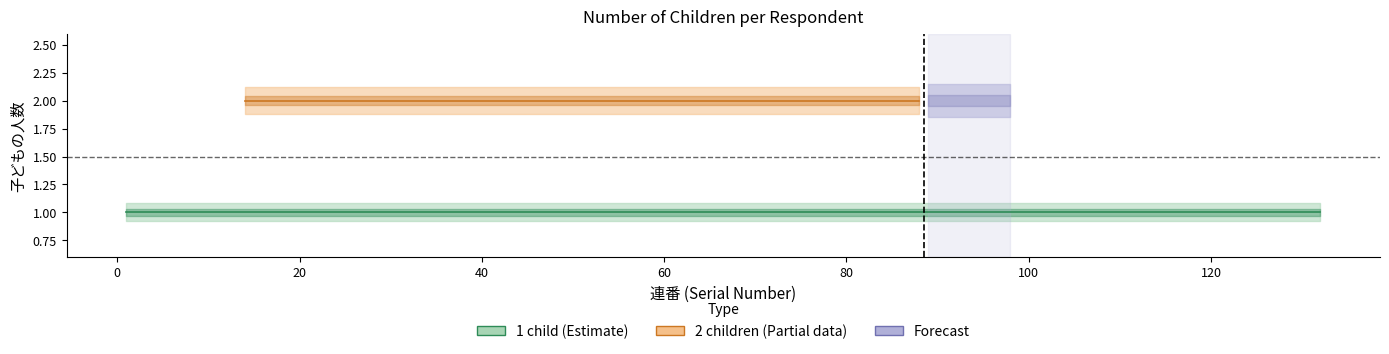

Which category has the highest value in the 1 child series?

1